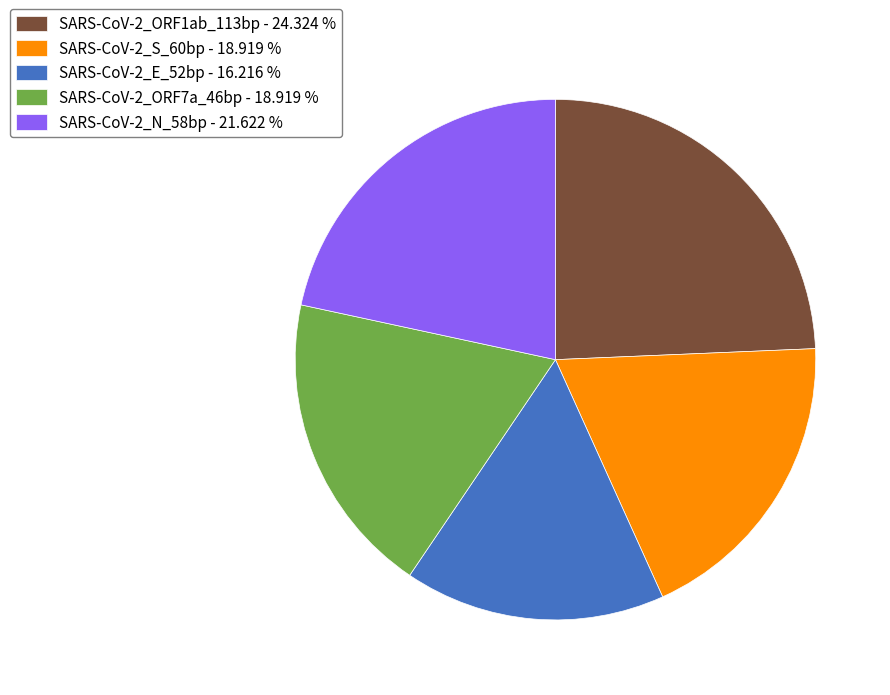

Count the number of slices in the pie.

5